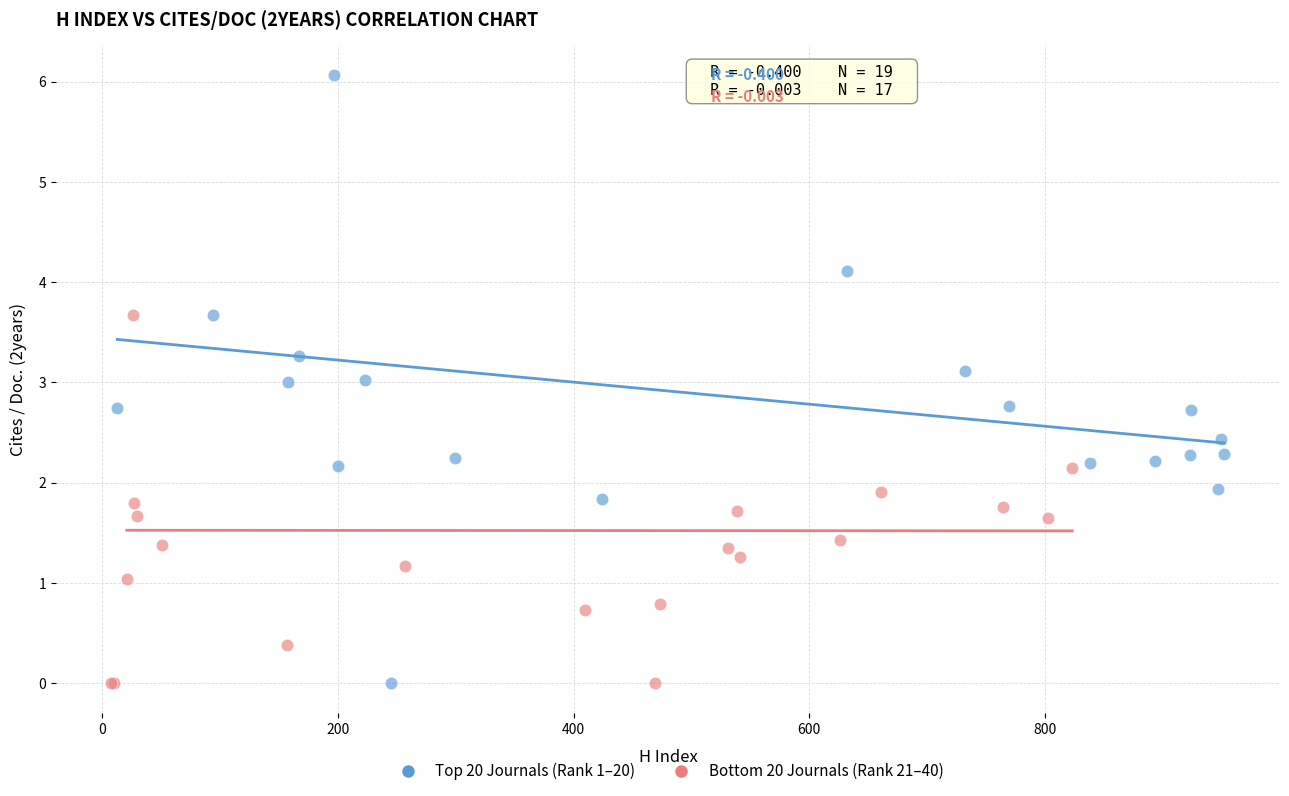

Which series reaches the maximum Y coordinate?

Top 20 Journals (Rank 1–20)